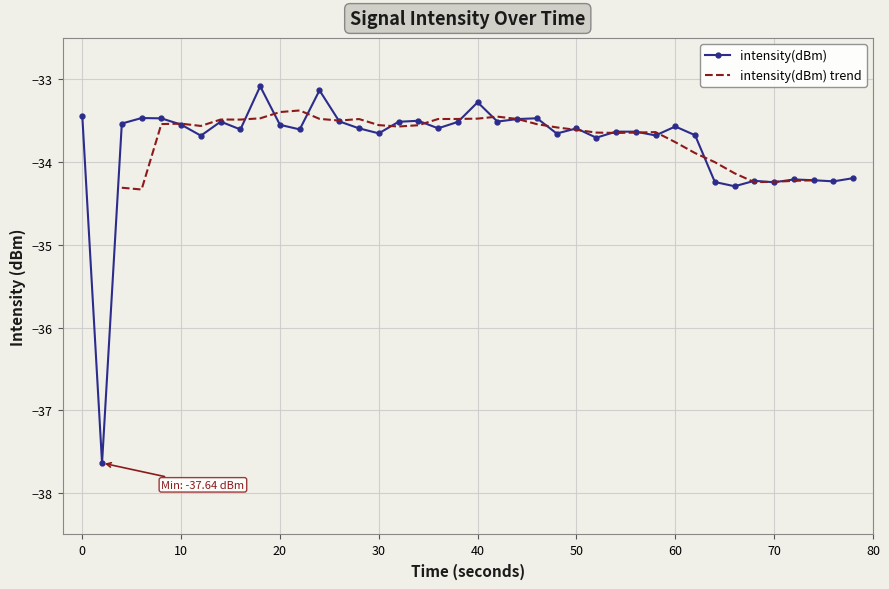

How many categories are shown in the chart?

40